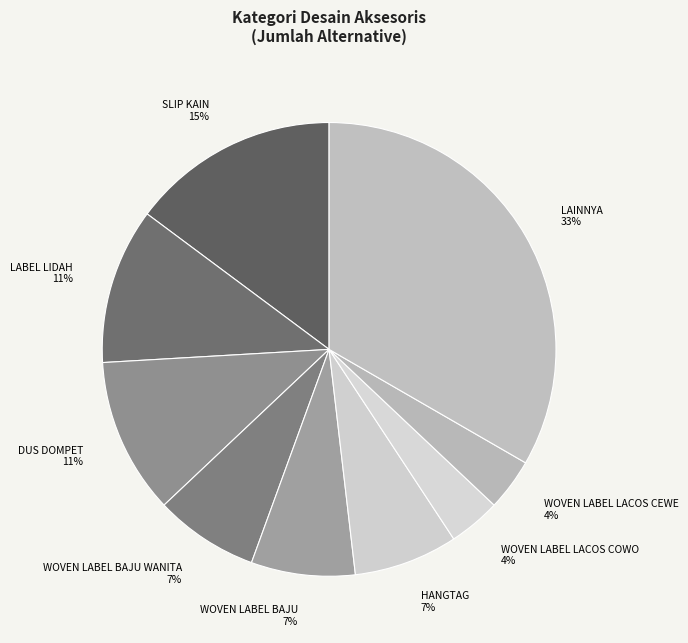

To the nearest percent, what is the average slice percentage?

11%